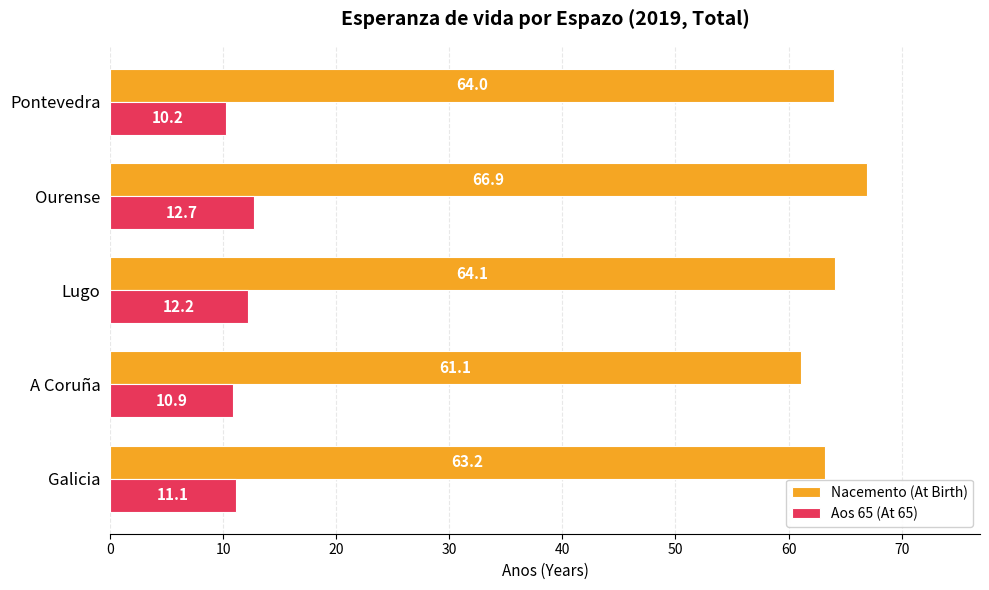

What is the total value across all series at Galicia?

74.3